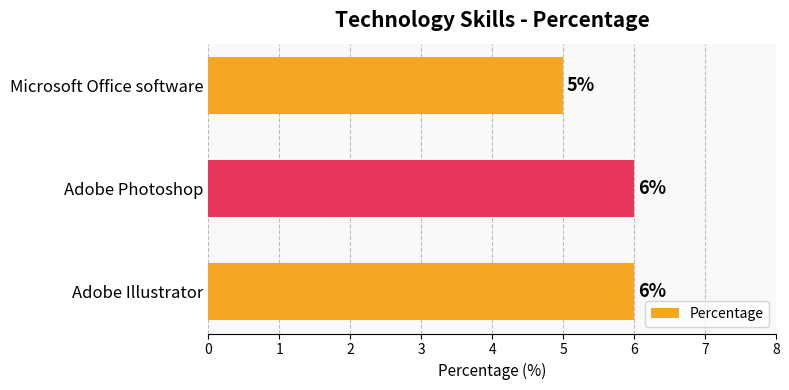

What is the difference between the maximum and minimum values?

1